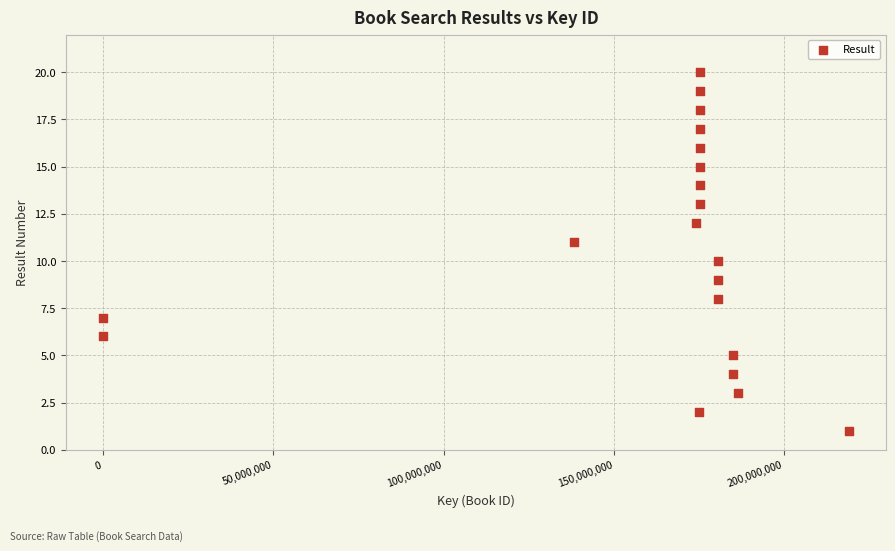

What is the range of X values (max minus min)?

218851433